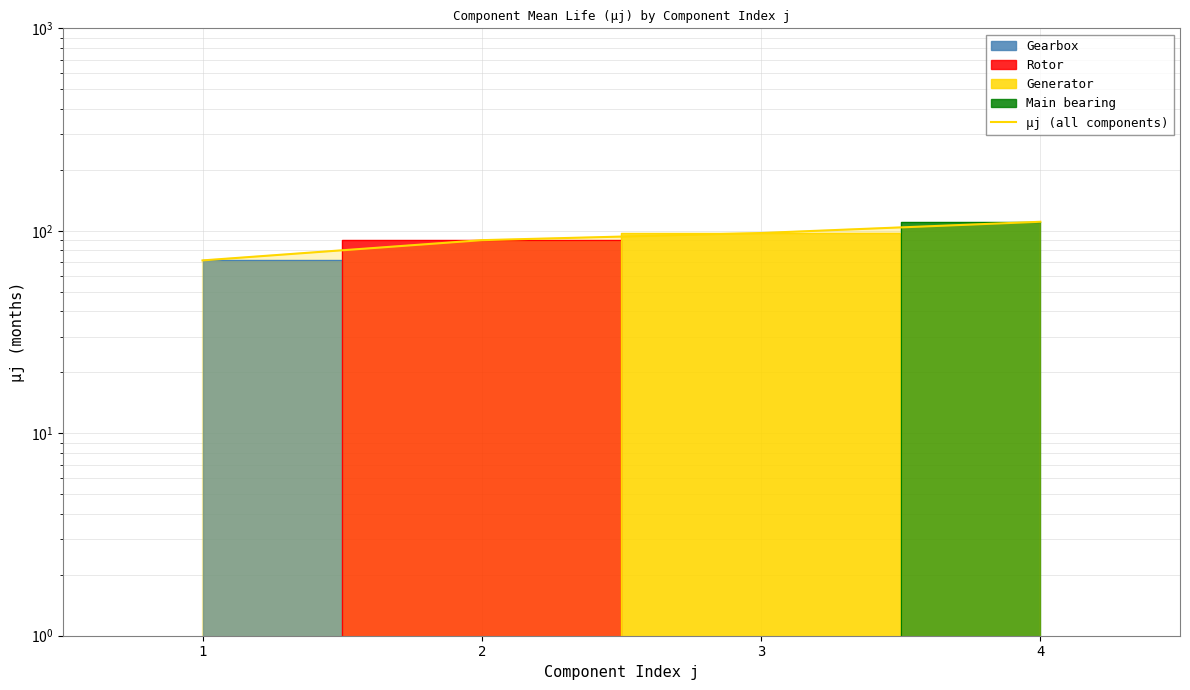

List the labels in order of value, largest first.

4, 3, 2, 1